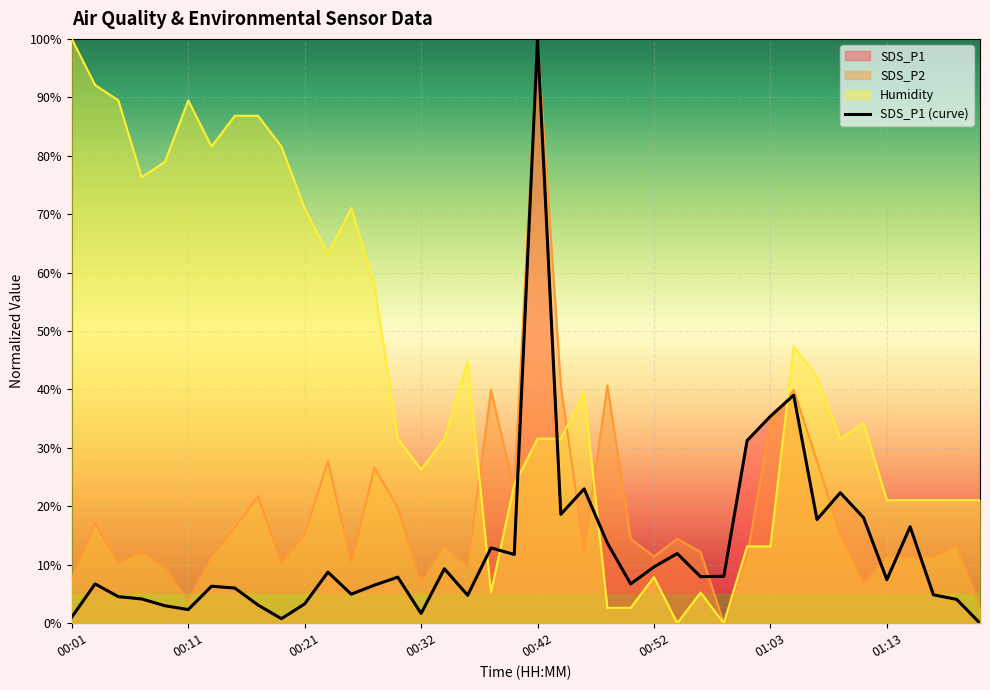

The value at 24 is 8.7. True or false?

False